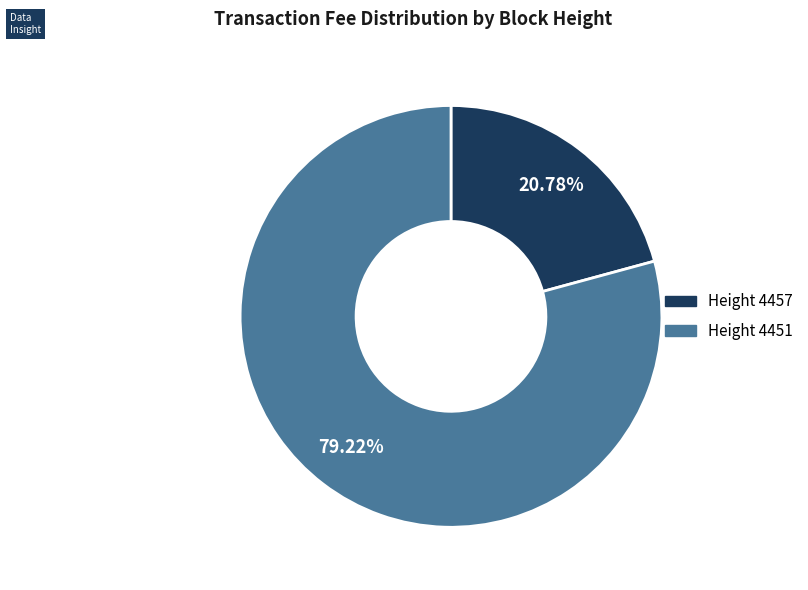

Count the number of slices in the pie.

2